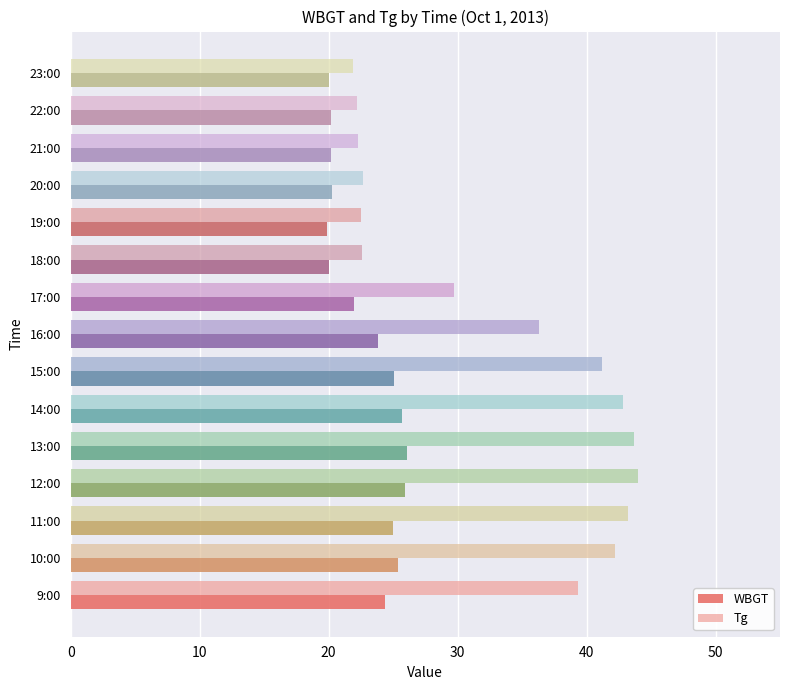

What is the sum of all WBGT values?

344.0